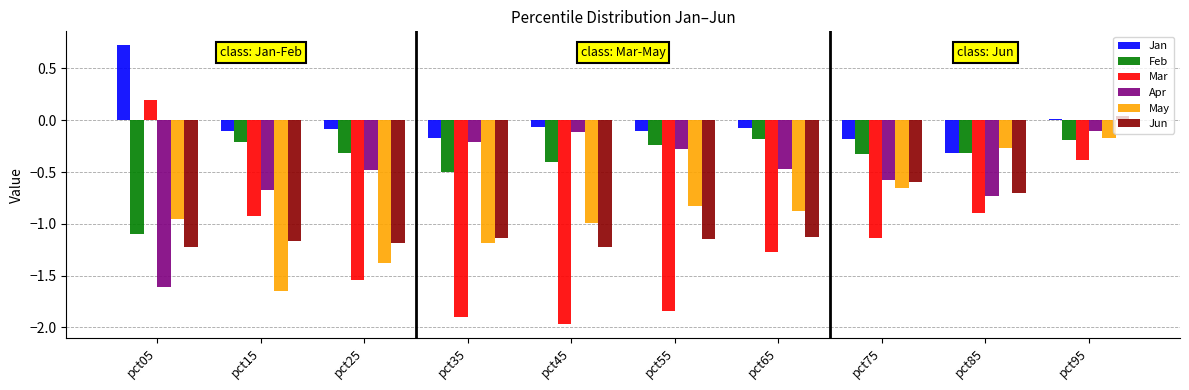

True or false: Feb has a value of -0.4 at pct45.

True